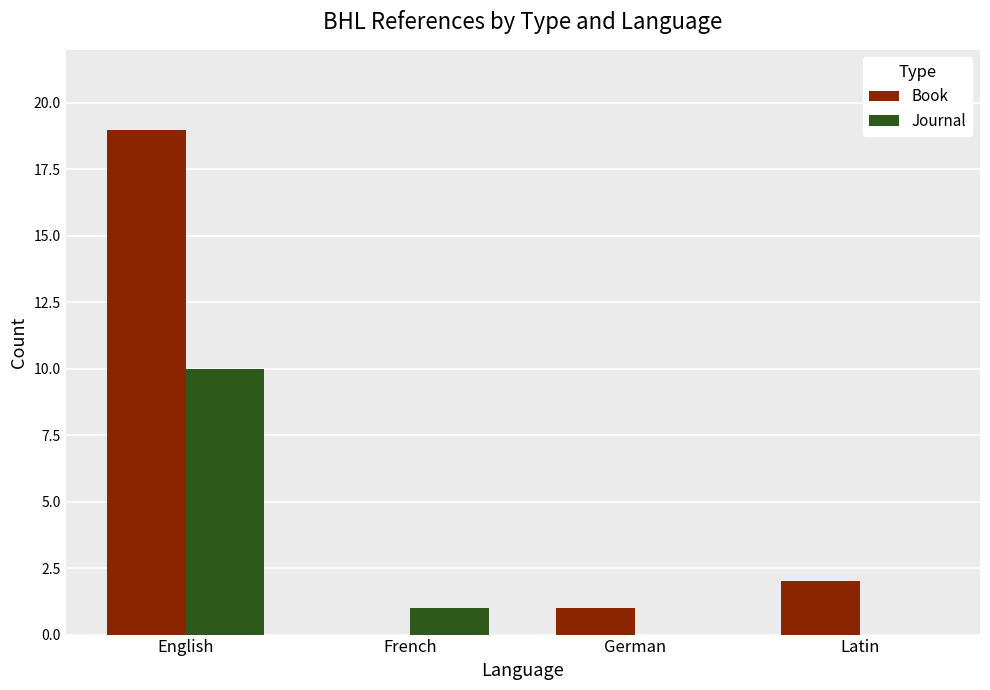

Which series has the largest total across all categories?

Book